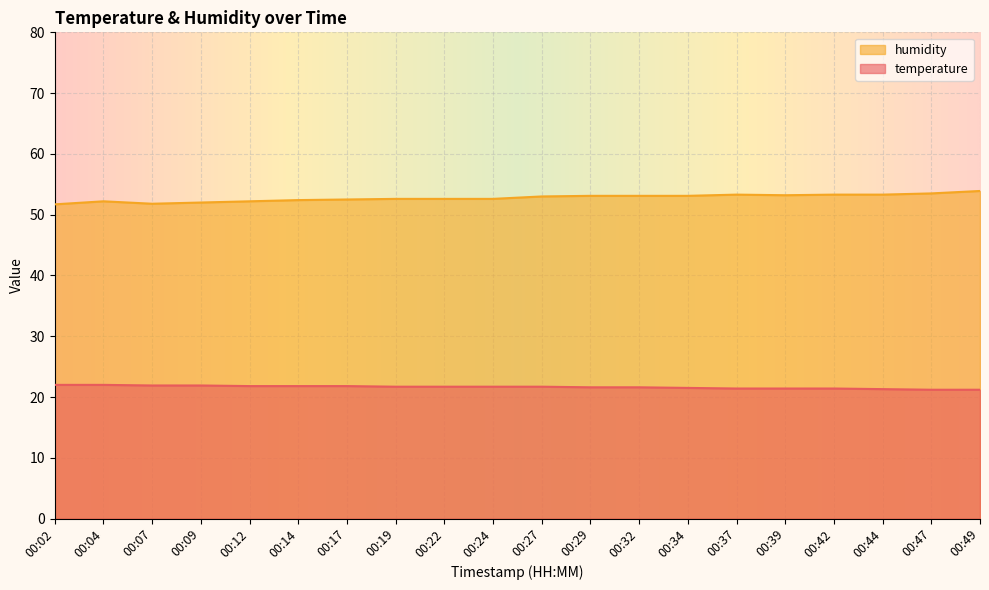

Which series has the largest total across all categories?

humidity